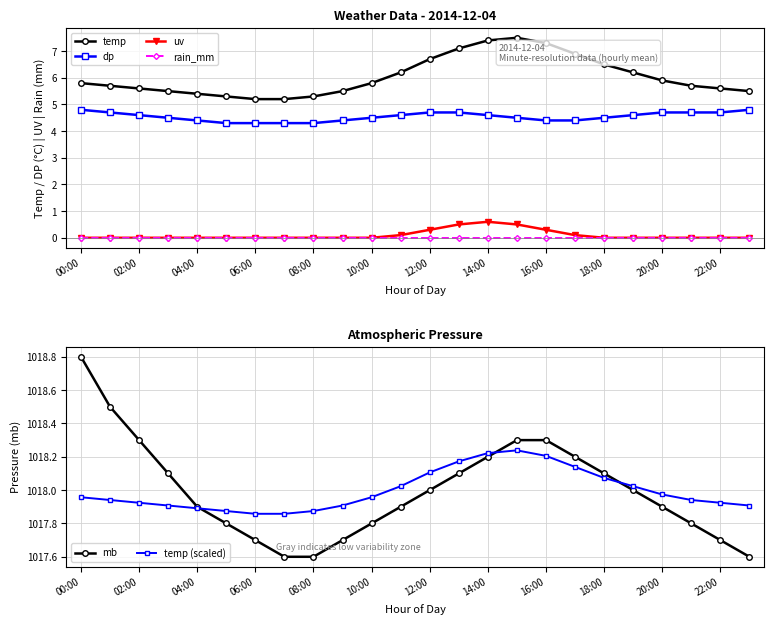

Count the number of categories in the chart.

24